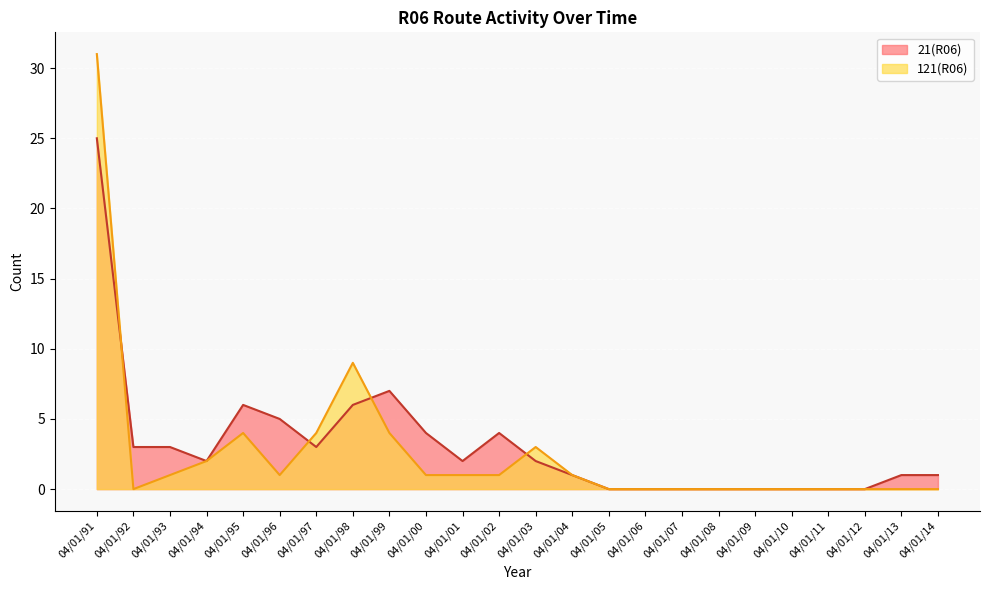

List the labels in order of 121(R06) value, smallest first.

04/01/92, 04/01/05, 04/01/06, 04/01/07, 04/01/08, 04/01/09, 04/01/10, 04/01/11, 04/01/12, 04/01/13, 04/01/14, 04/01/93, 04/01/96, 04/01/00, 04/01/01, 04/01/02, 04/01/04, 04/01/94, 04/01/03, 04/01/95, 04/01/97, 04/01/99, 04/01/98, 04/01/91